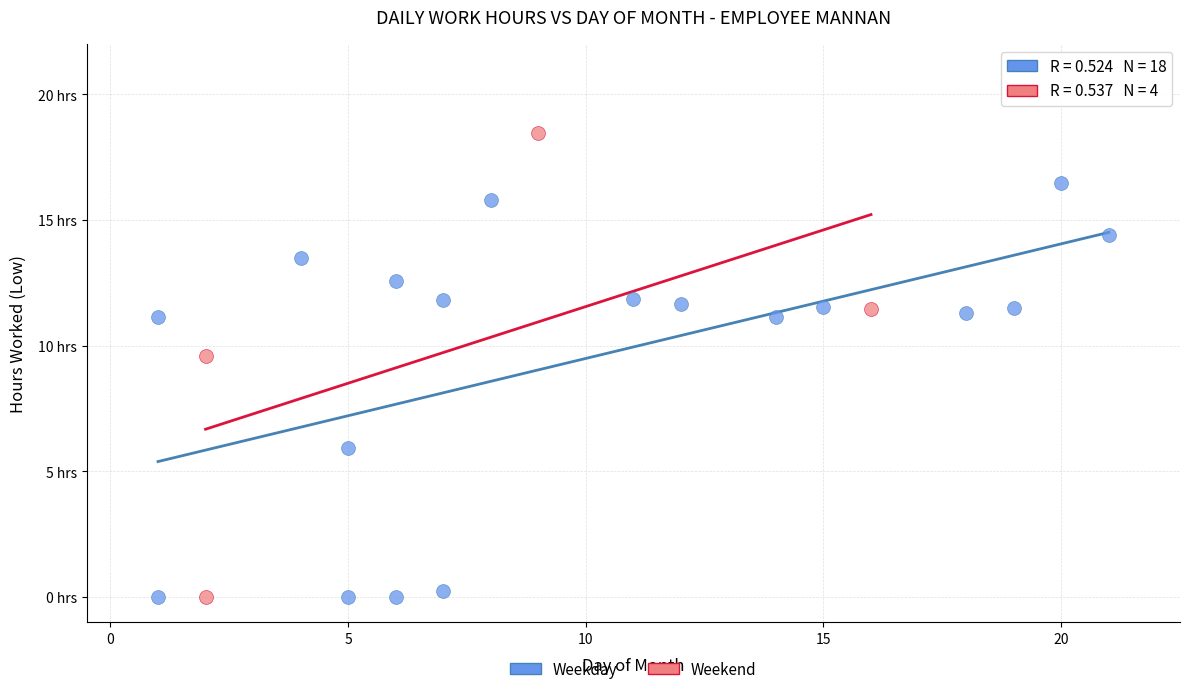

What are all the series names shown in the legend?

Weekday, Weekend